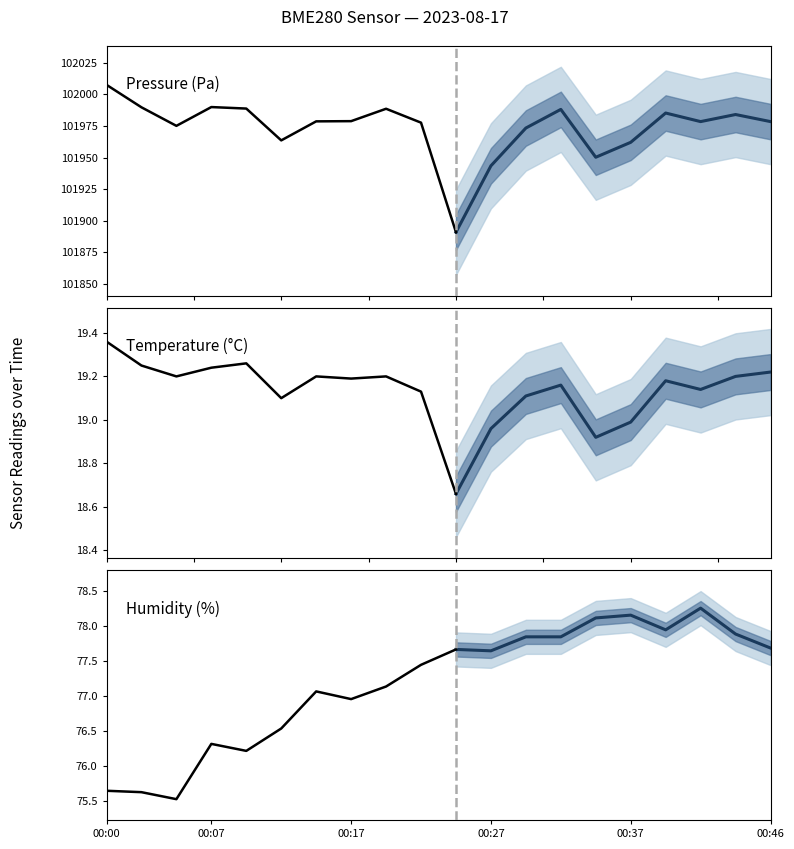

What is the difference between the pressure values at 00:39 and 00:17?

6.4